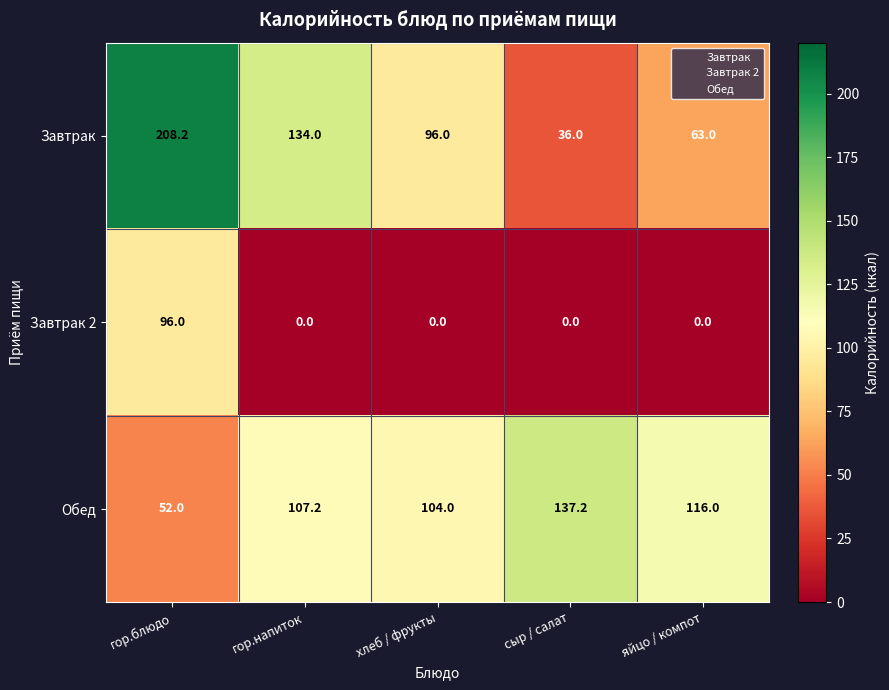

At which category is the sum across all series the highest?

гор.блюдо